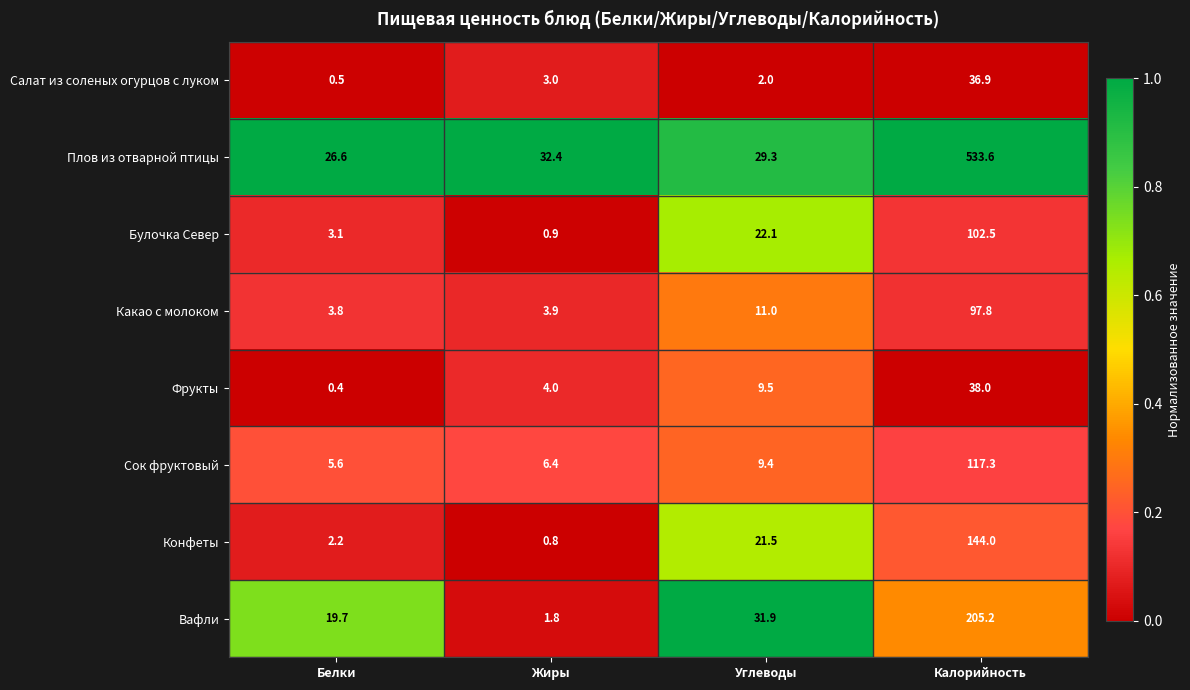

Is it true that Фрукты equals 4.0 at Жиры?

True